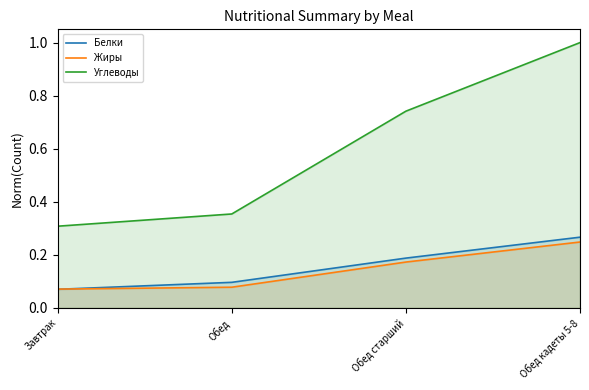

Does the chart display data point markers on the line(s)?

No